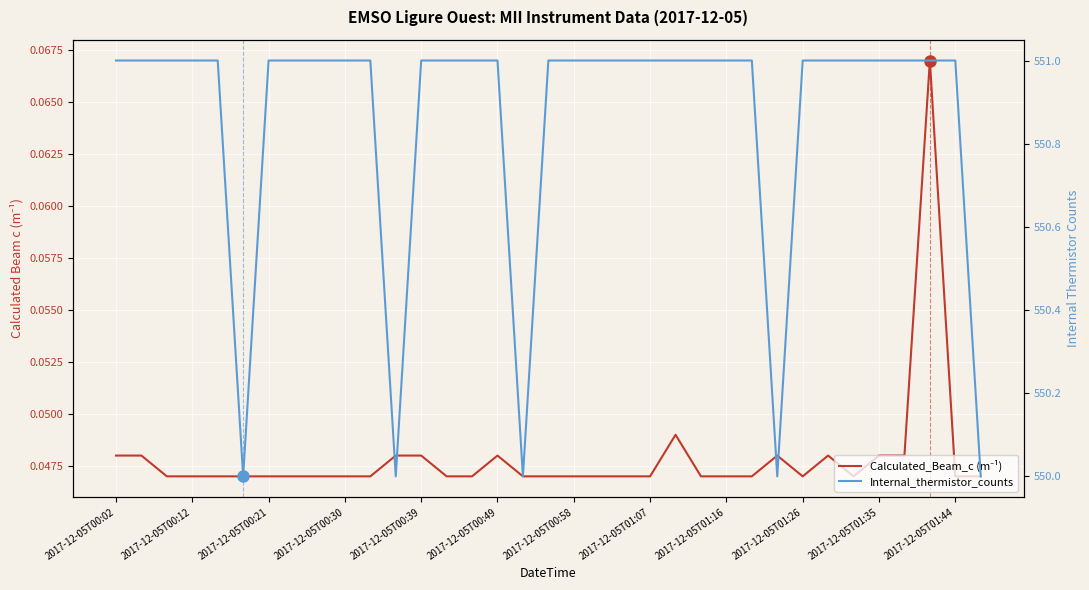

How many categories are shown in the chart?

35